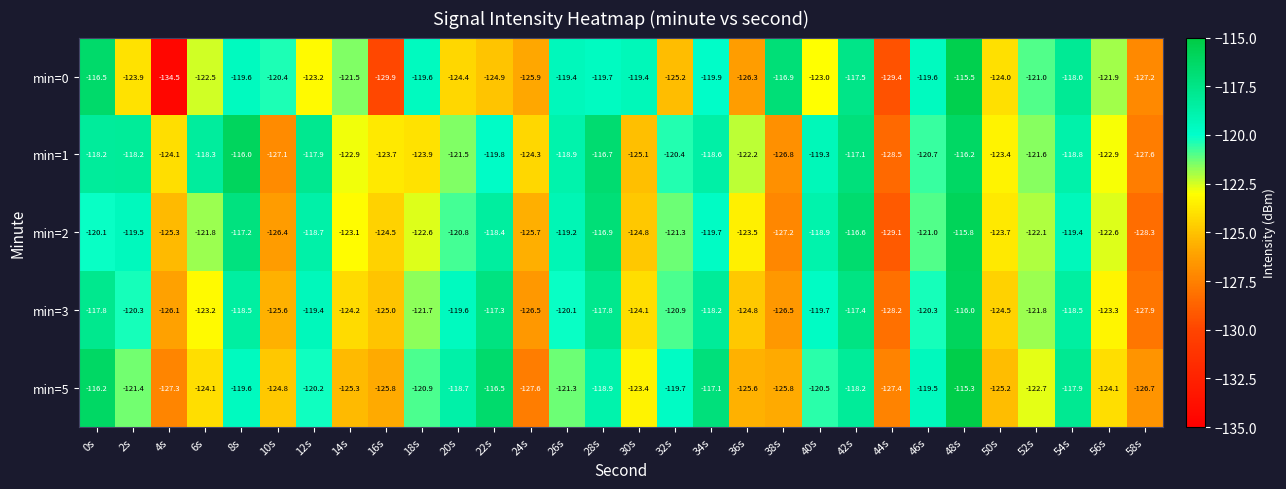

What value does the min=1 series have at 52s?

-121.6